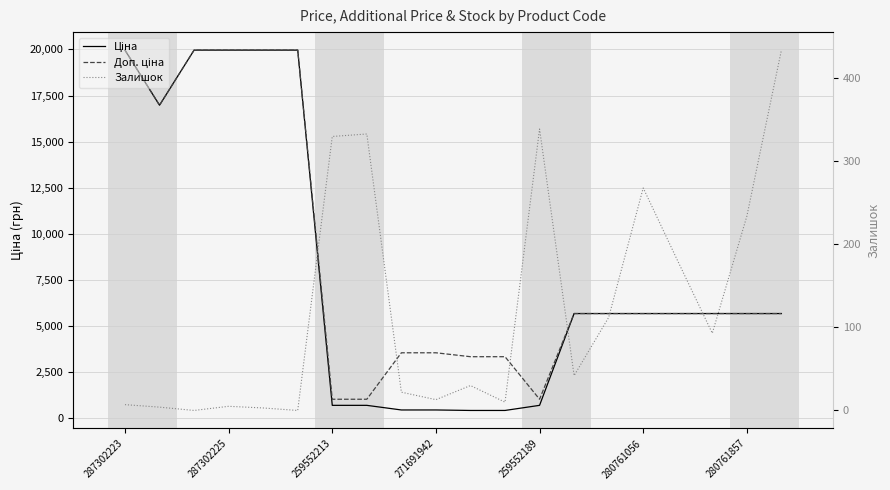

Is the value of Ціна at 15 greater than the value of Залишок at 8?

Yes